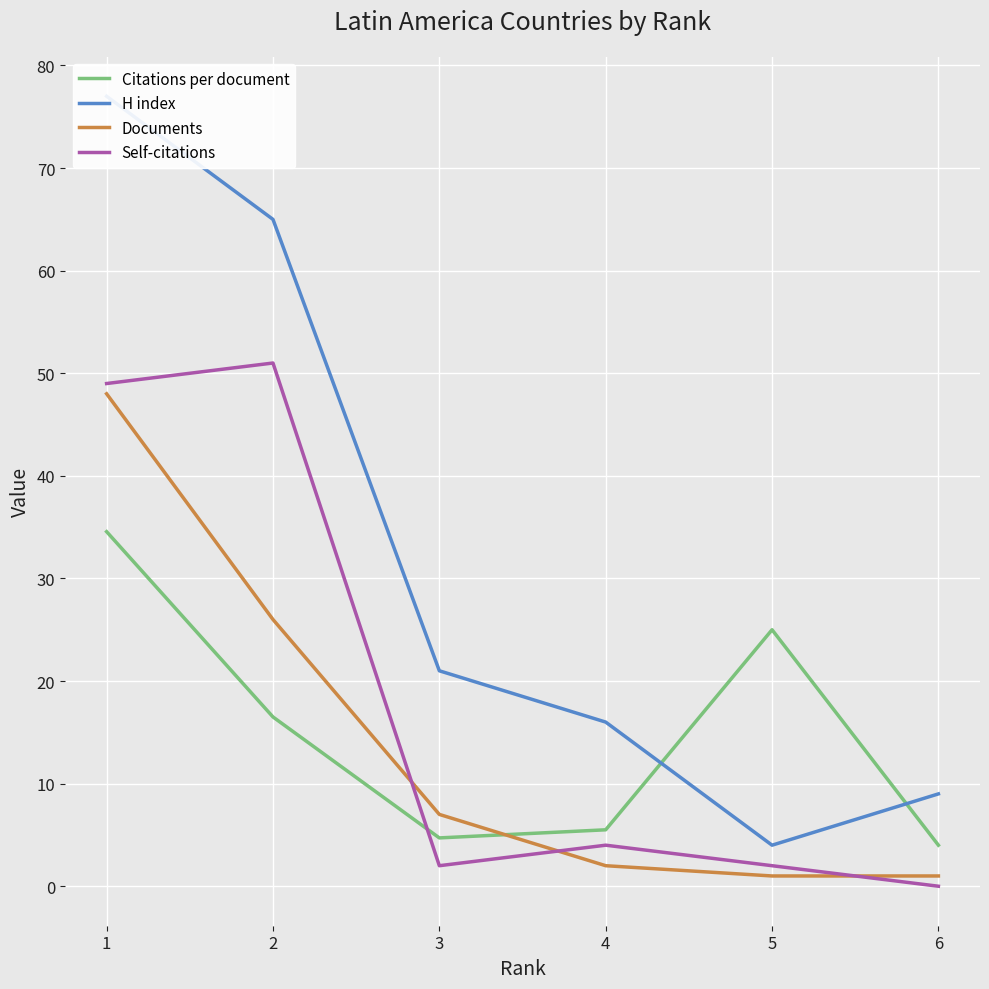

True or false: H index and Documents intersect in this chart.

False